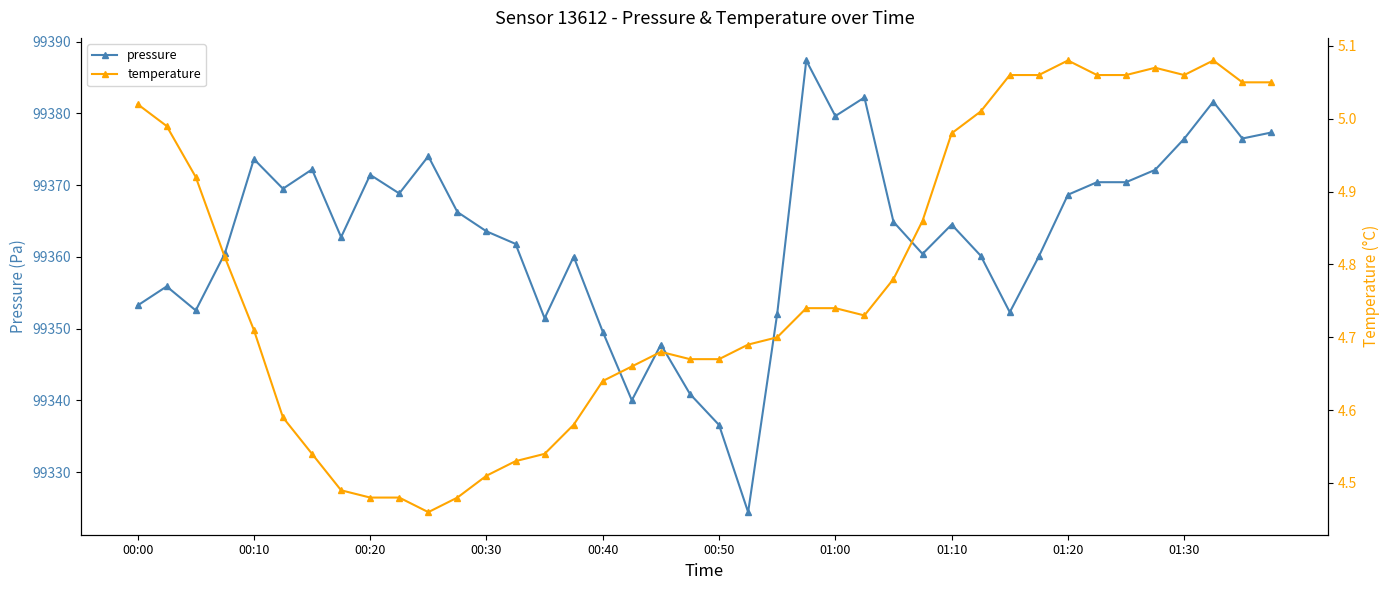

The pressure series shows 63495.3 at 00:10. True or false?

False